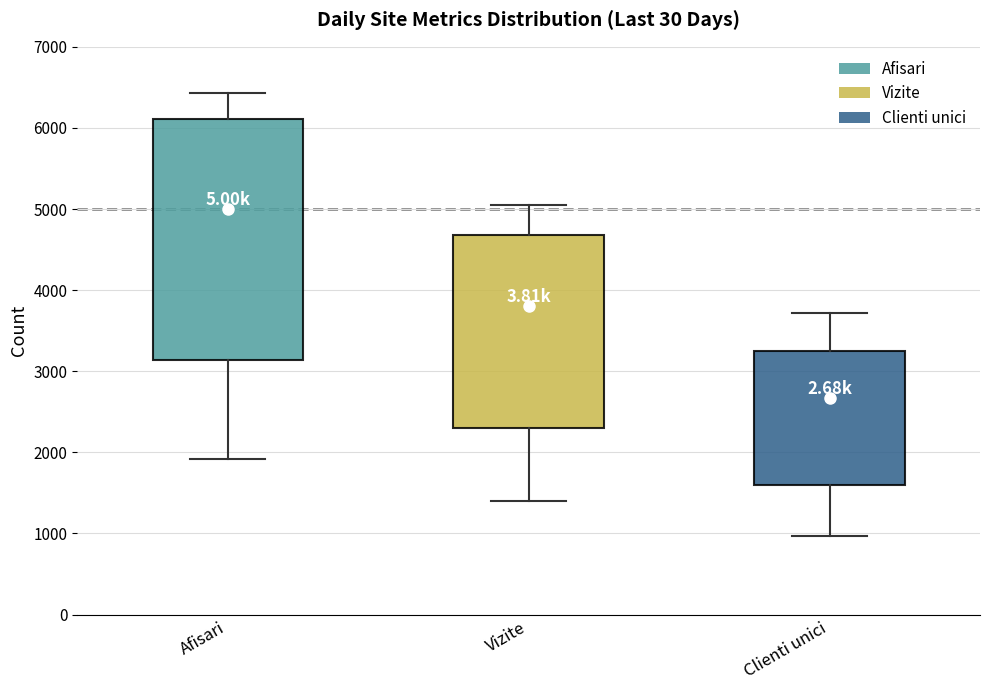

Reading left to right, read every box against the y-axis: the position of its median line, the range the box covers, and the ends of its whiskers. The values are not printed on the chart, so give them approximately, as read against the axis.

Afisari: median 5900, box 3100 to 6100, whiskers 1900 to 6400
Vizite: median 4600, box 2300 to 4700, whiskers 1400 to 5000
Clienti unici: median 3200 (just below the box's upper edge), box 1600 to 3200, whiskers 1000 to 3700